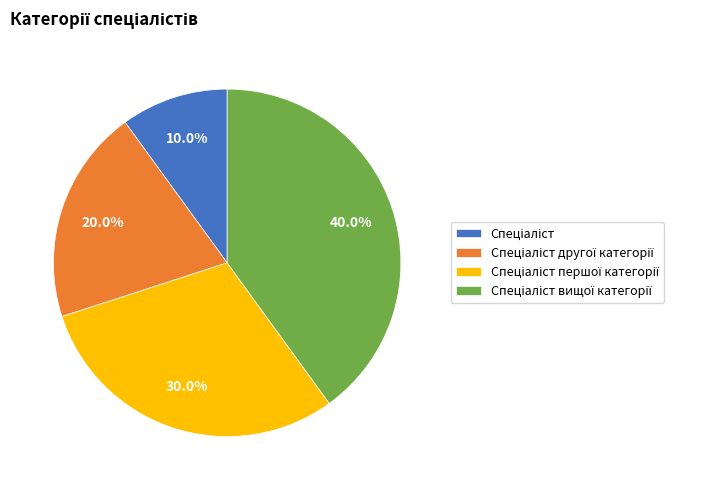

Is there a majority slice in this chart?

No